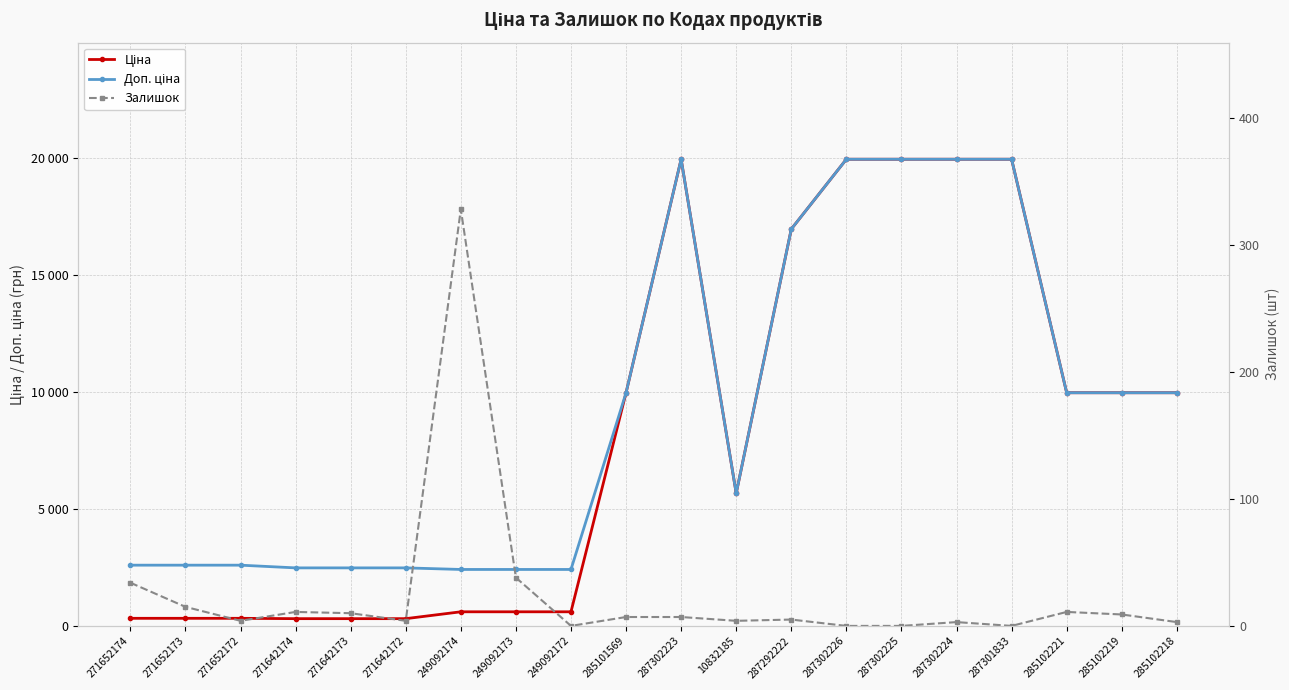

What is the difference between the second highest and minimum values in the Залишок series?

38.0